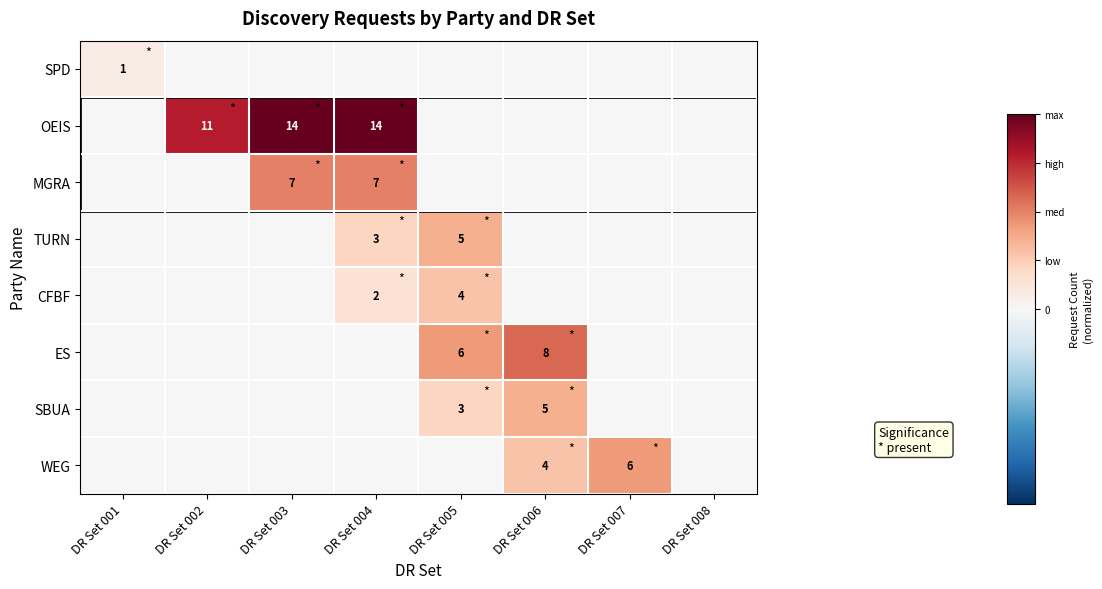

Is it true that SBUA equals 5.0 at DR Set 006?

True